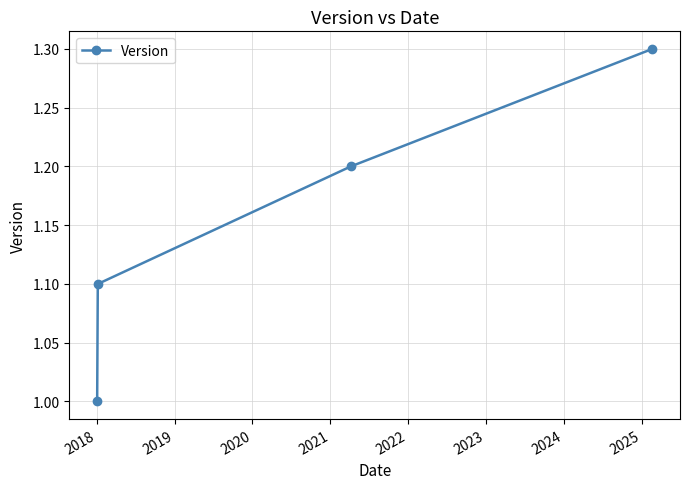

What is the maximum value shown in the chart?

1.3